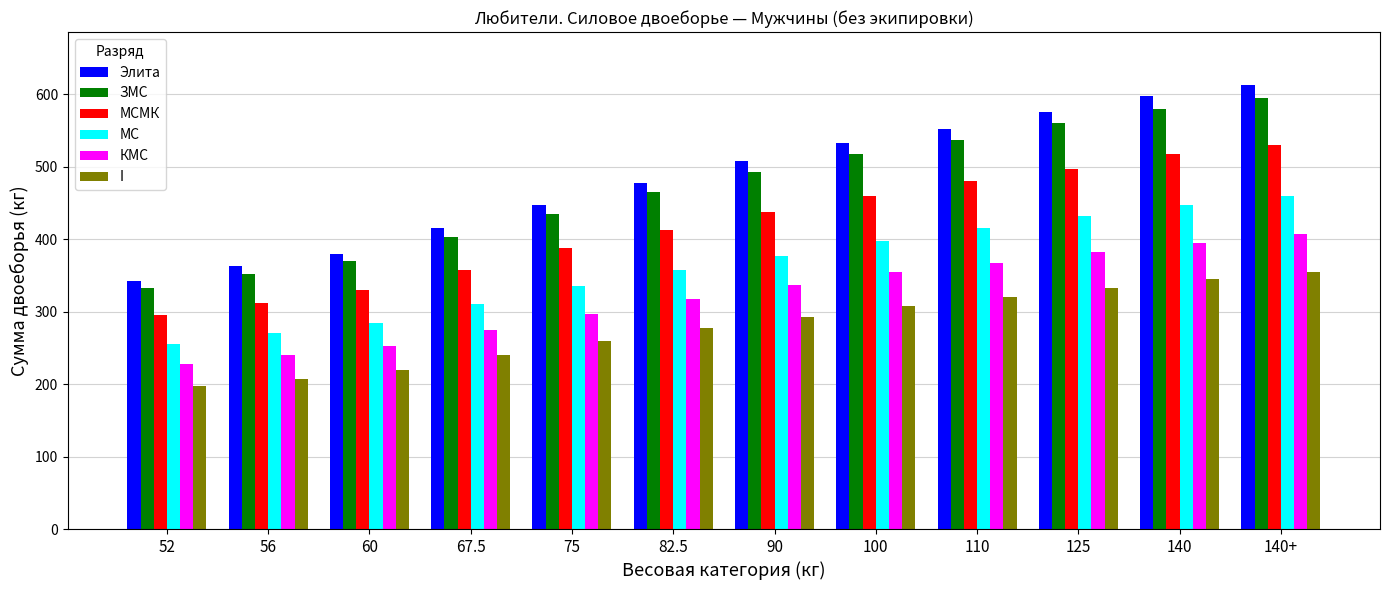

What is the minimum value for КМС?

227.5